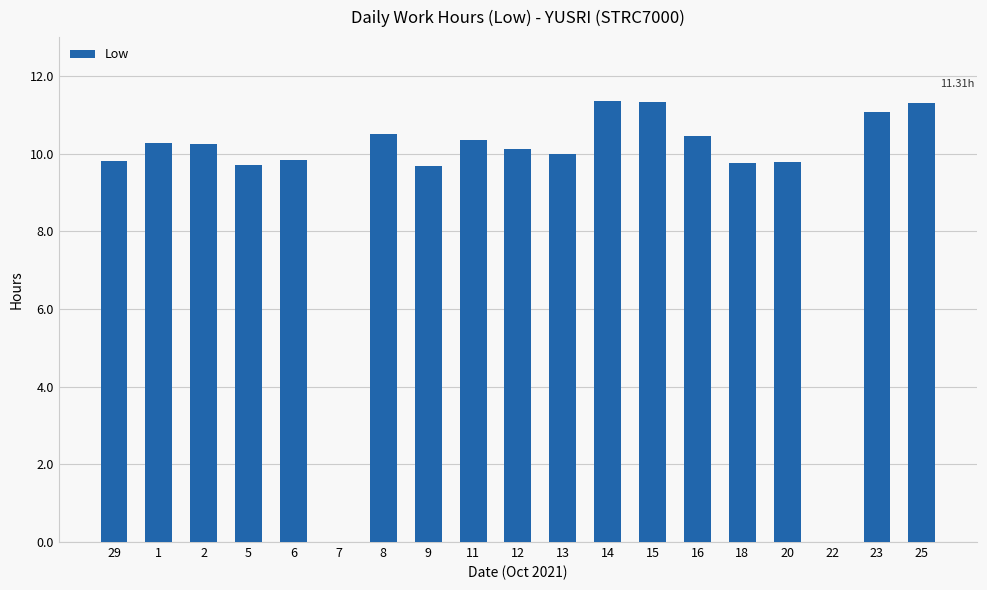

What is the ratio of the value at 23 to the value at 25?

1.0